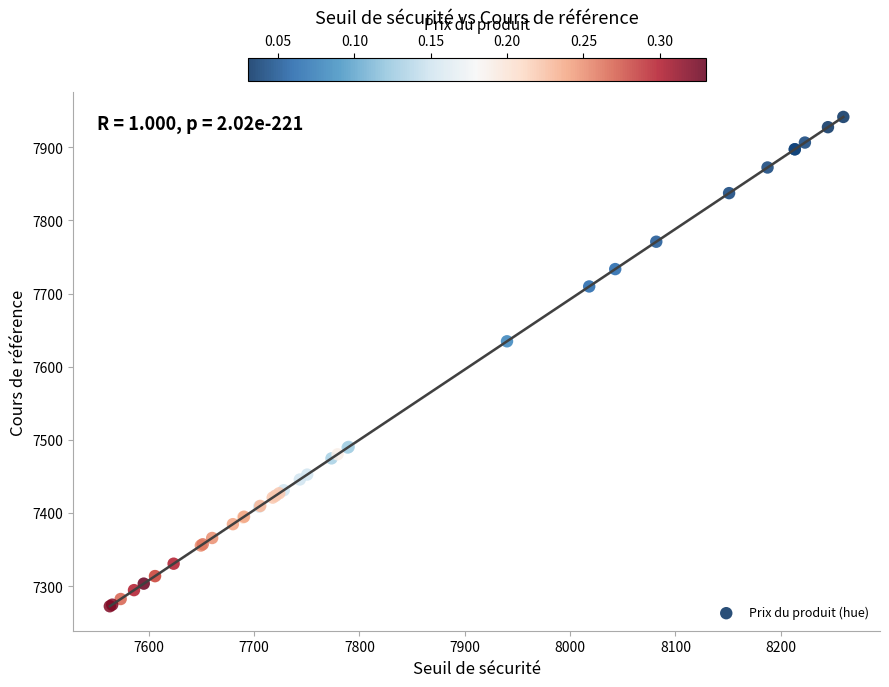

What Y value in the scatter plot is closest to 7606?

7634.7